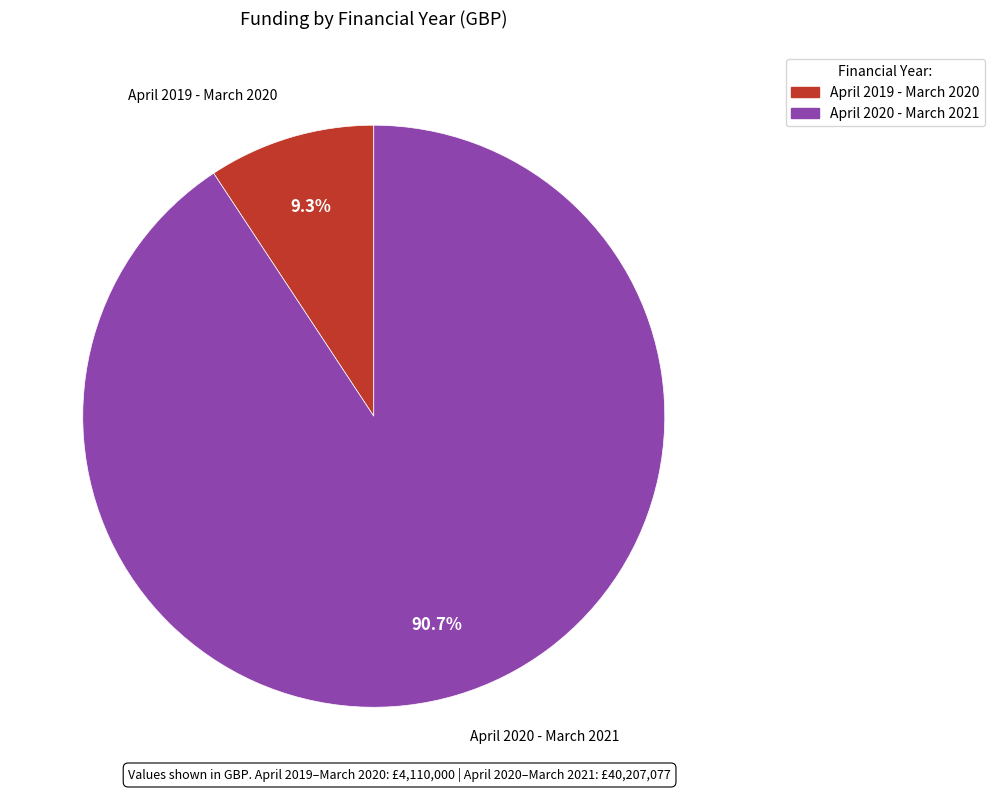

Count the number of slices in the pie.

2